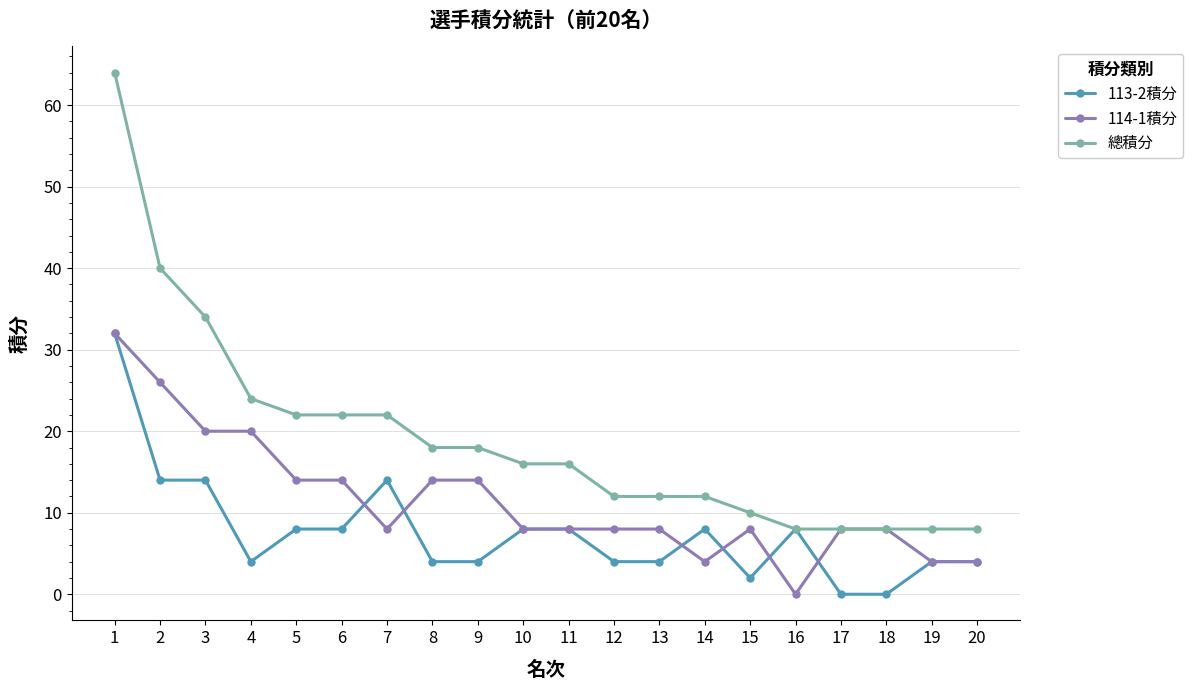

What is the greatest value displayed?

64